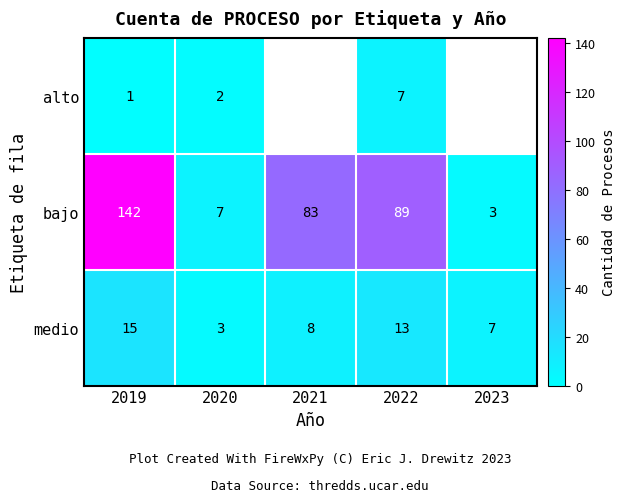

True or false: medio has a value of 15 at 2019.

True